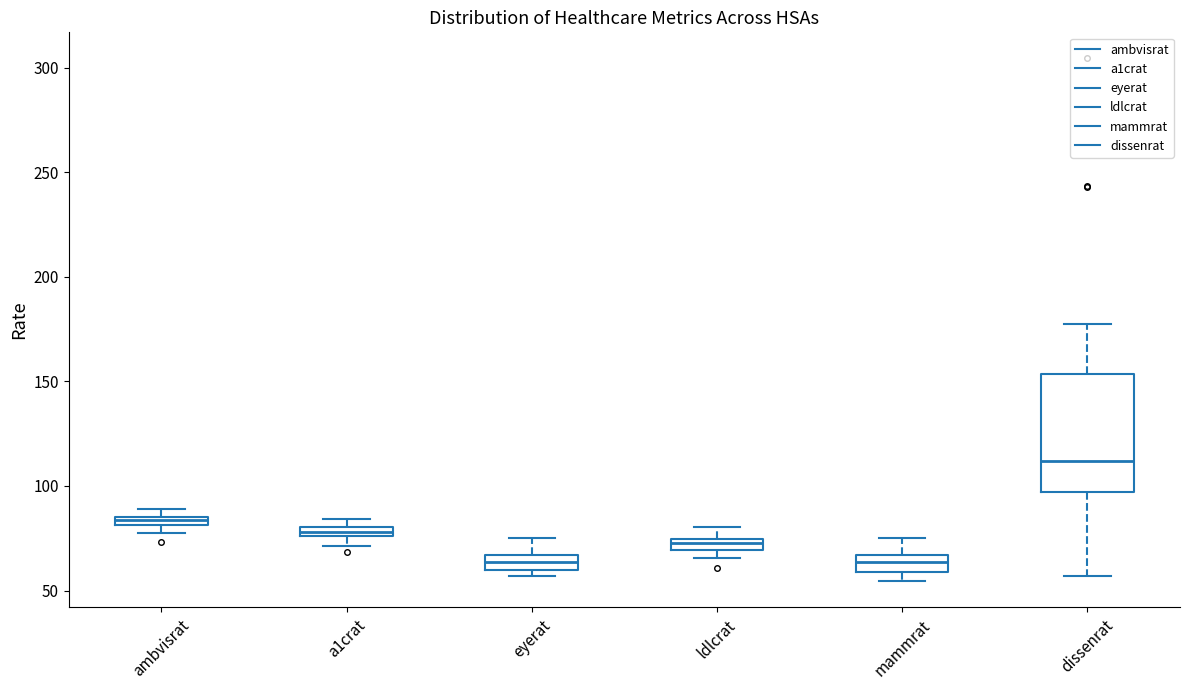

Where is the upper edge of the box for eyerat on the y-axis? The values are not printed on the chart, so give them approximately, as read against the axis.

65